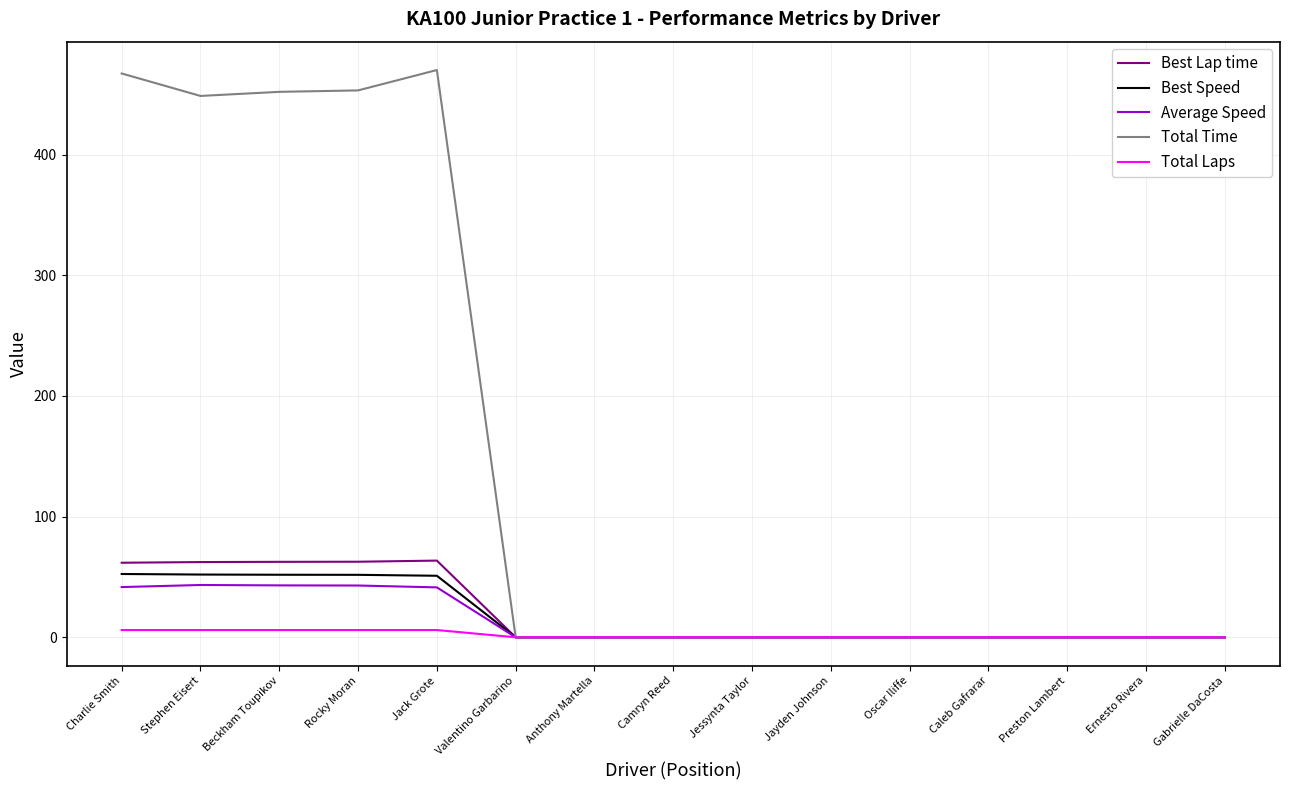

The value of Average Speed at Preston Lambert is -19.1. True or false?

False